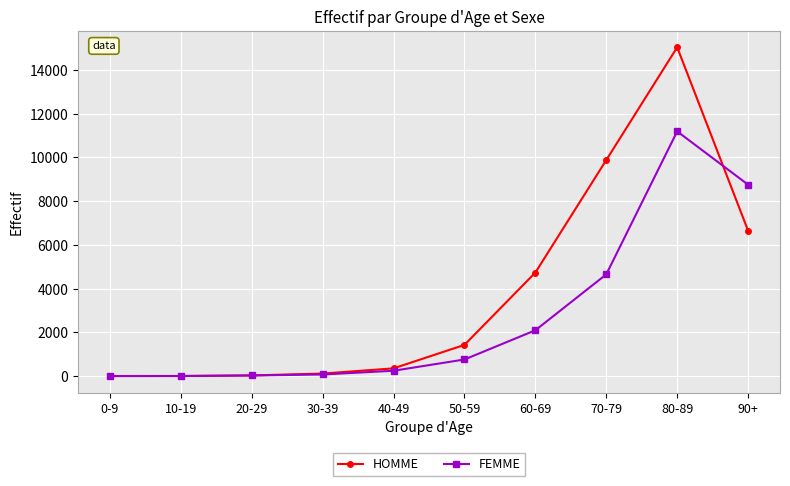

How many lines are shown in the chart?

2